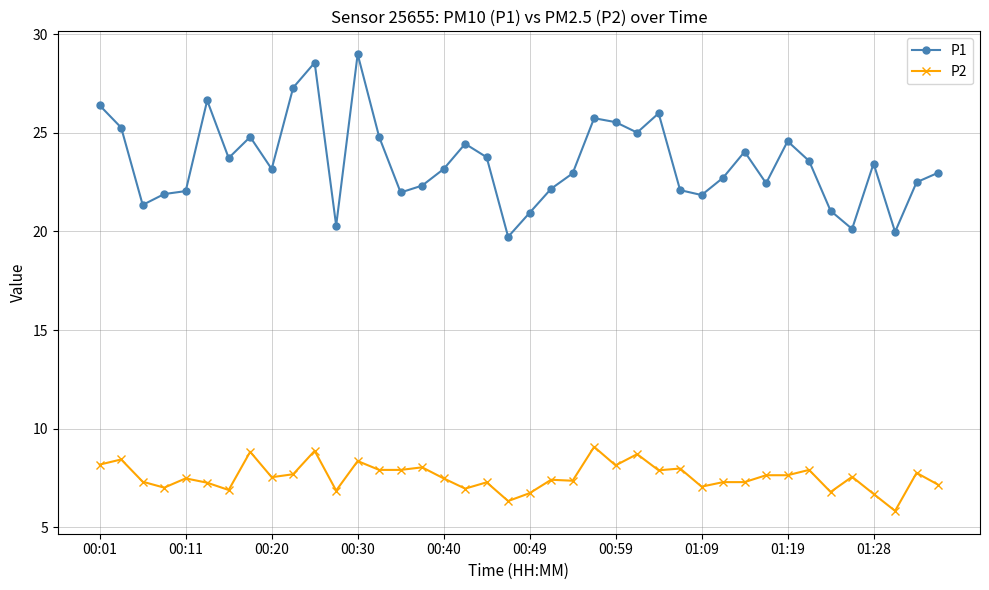

What is the smallest value displayed?

5.8